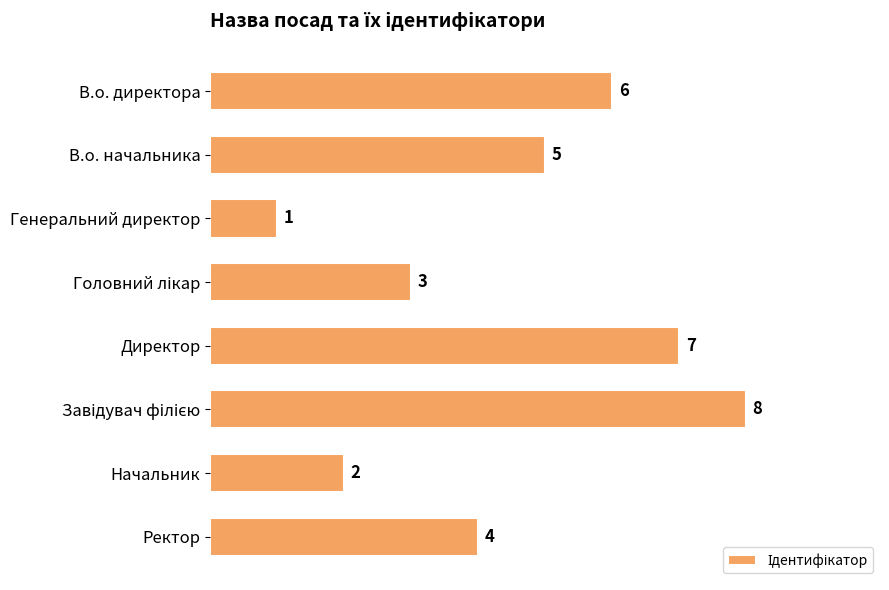

What position from the bottom is В.о. начальника?

7